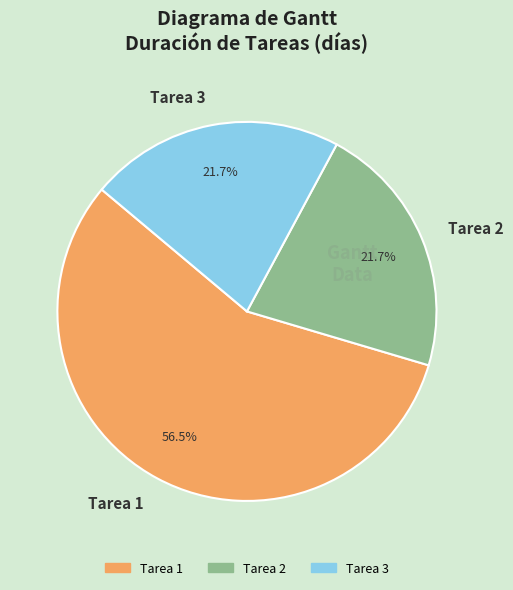

Which category accounts for the majority?

Tarea 1